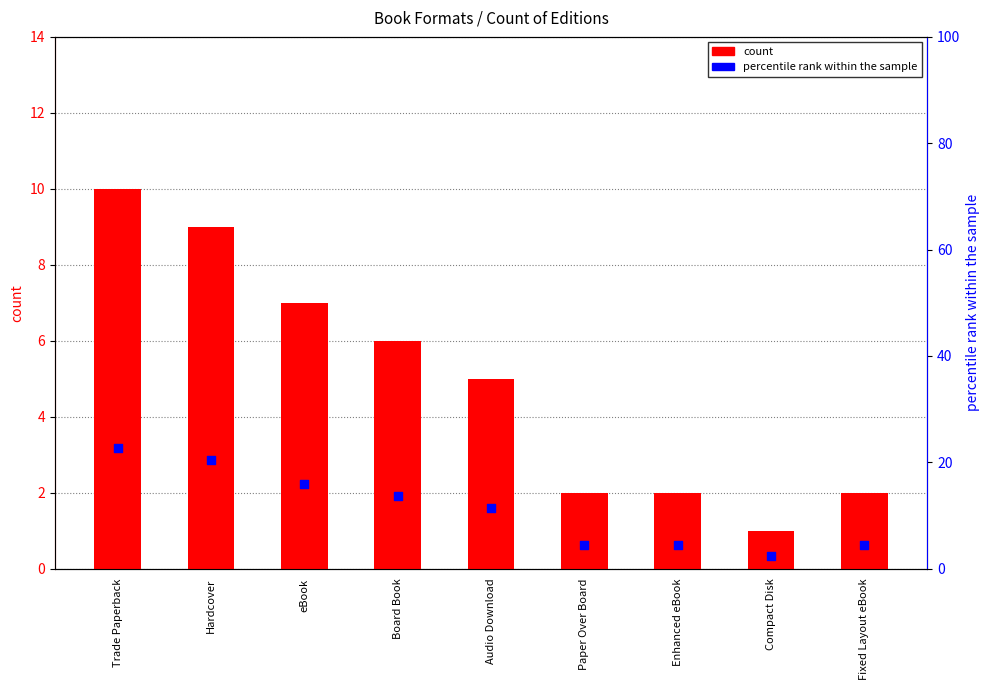

Which series has the largest total across all categories?

percentile rank within the sample